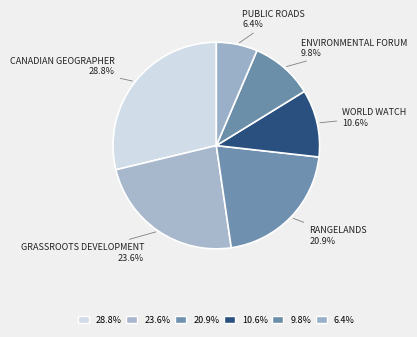

Count the number of slices in the pie.

6